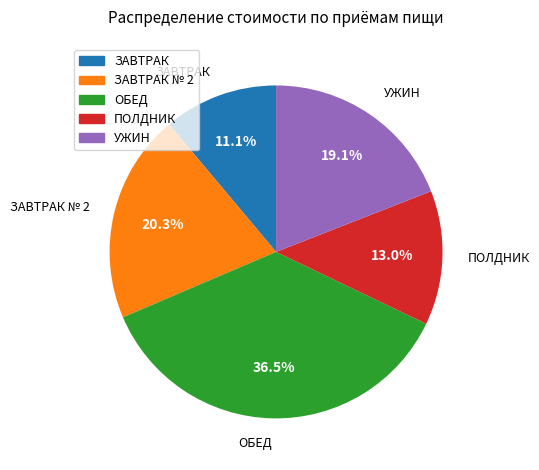

What portion of the pie excludes УЖИН?

80.9%